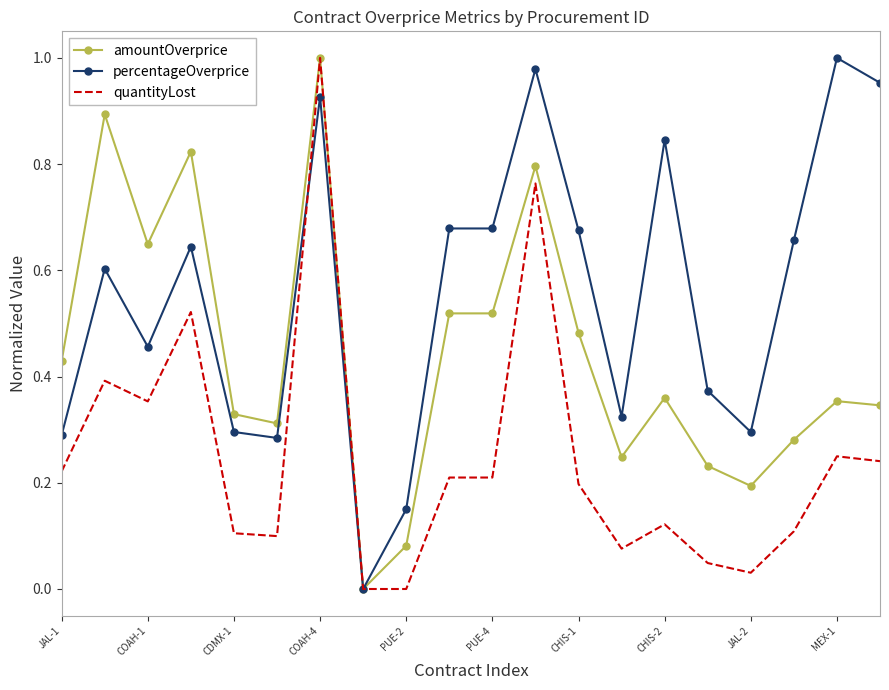

Rank the series by their average value, from lowest to highest.

quantityLost, amountOverprice, percentageOverprice